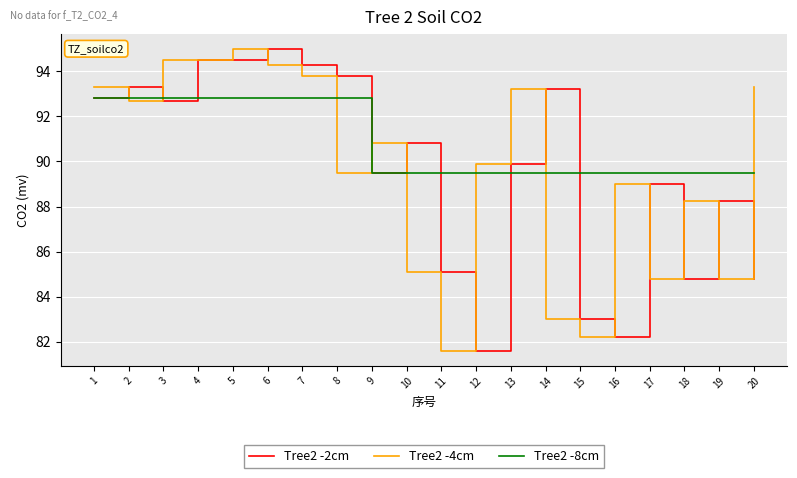

What is the difference between the maximum and minimum values in the Tree2 -4cm series?

13.4